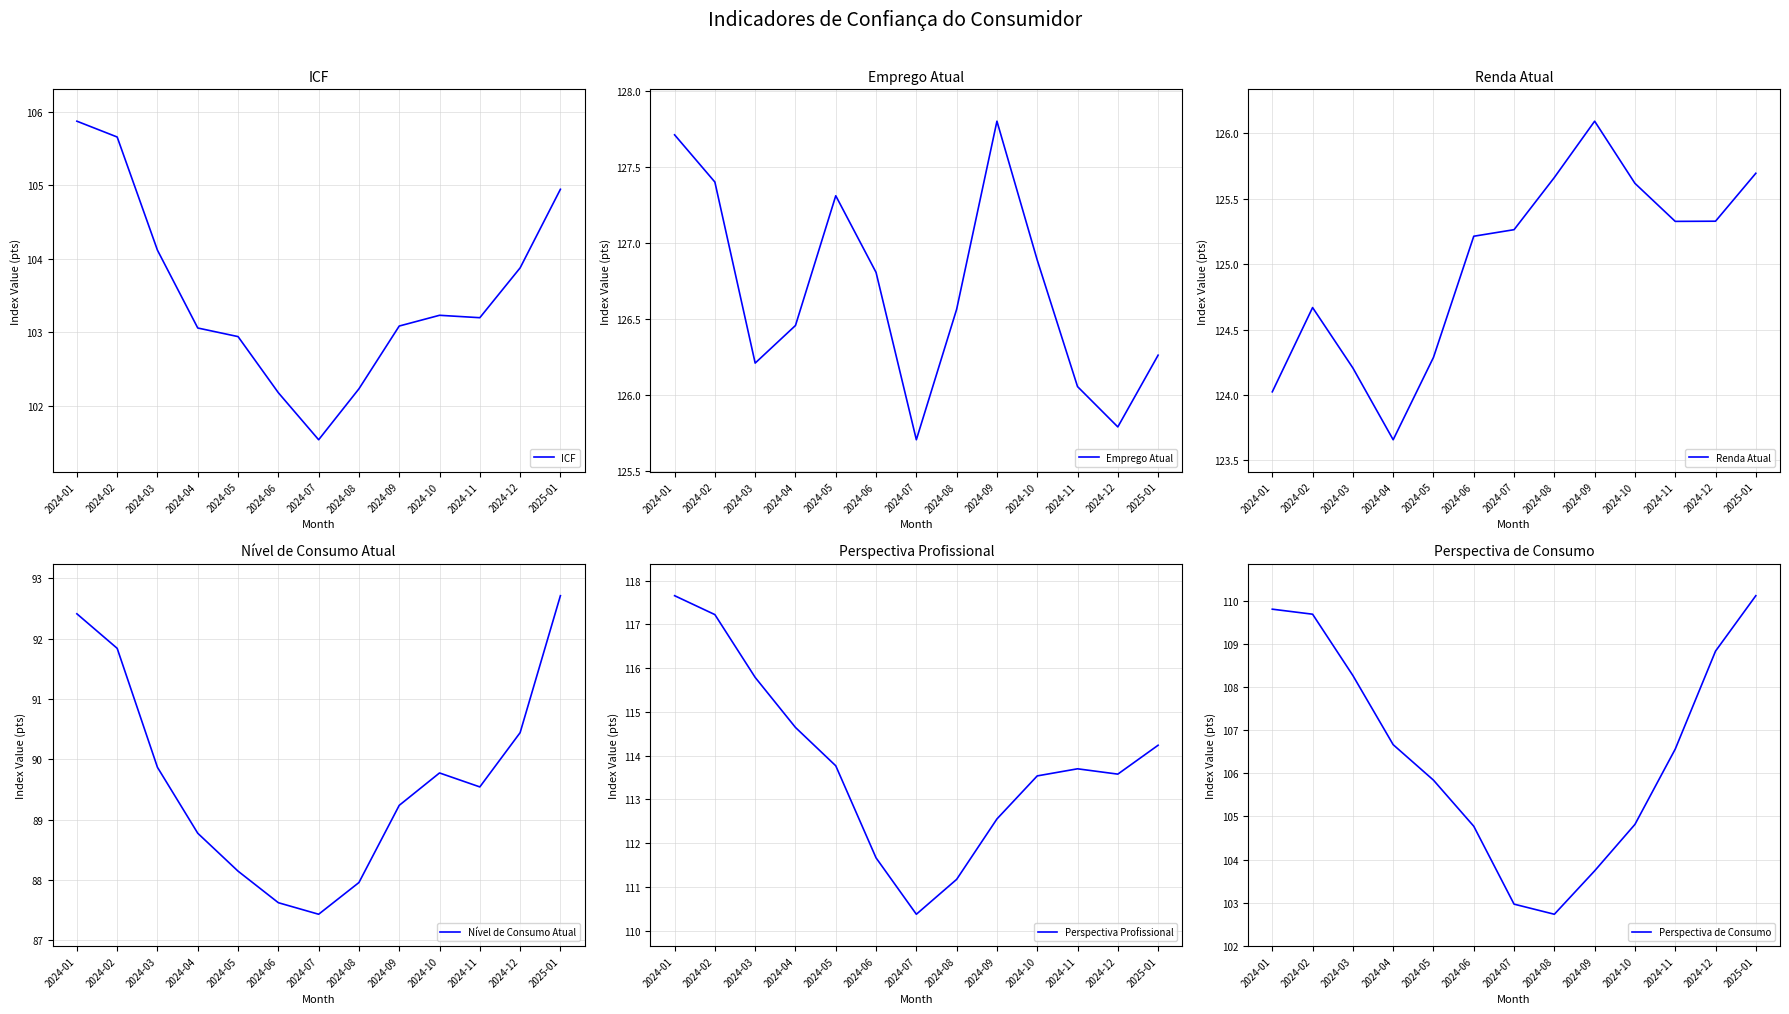

At which label is Renda Atual closest to 124?

2024-01